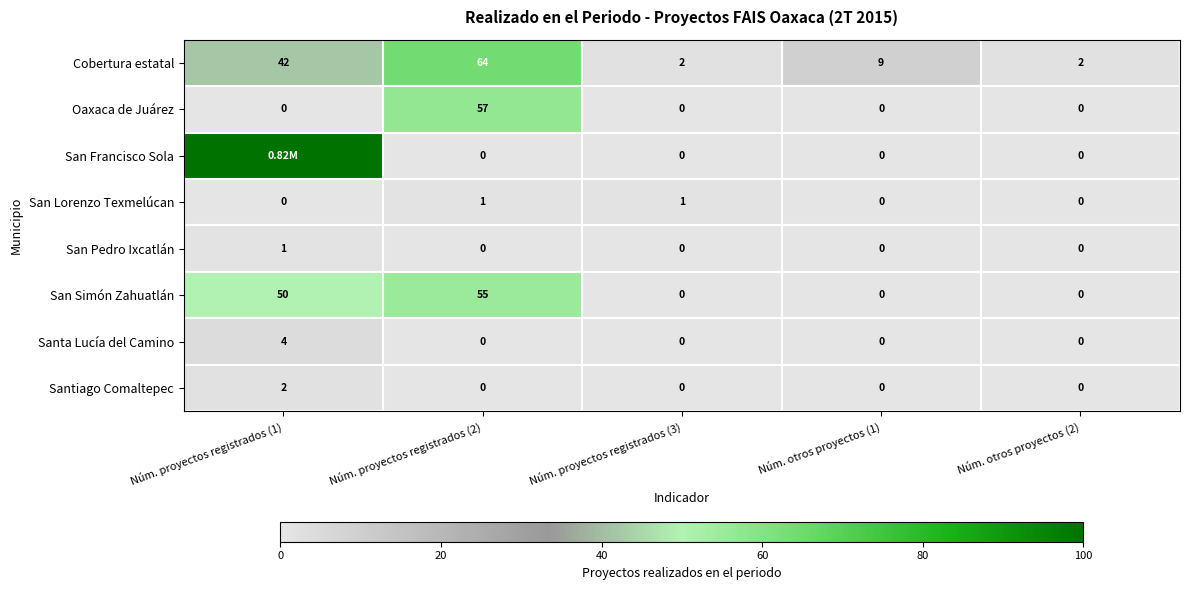

What is the greatest value displayed?

100